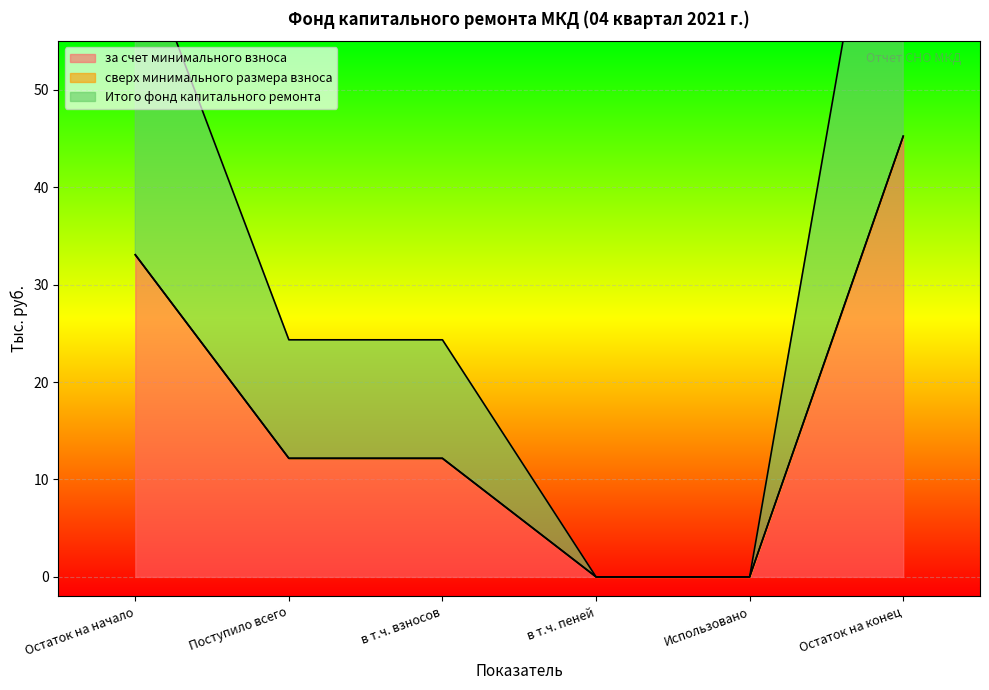

What is the label of the 1st point from the left?

Остаток на начало